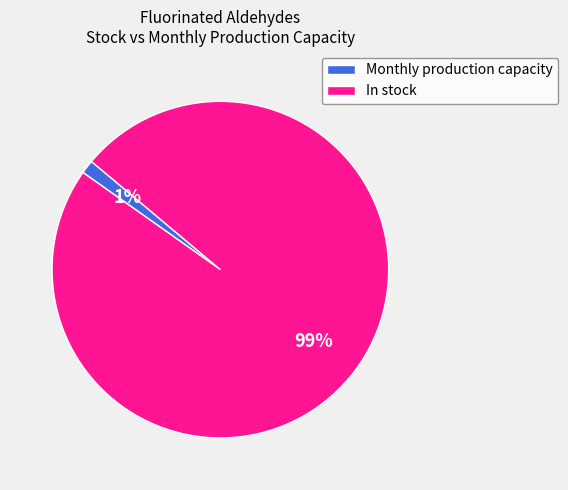

The In stock slice represents 99% of the pie. True or false?

True